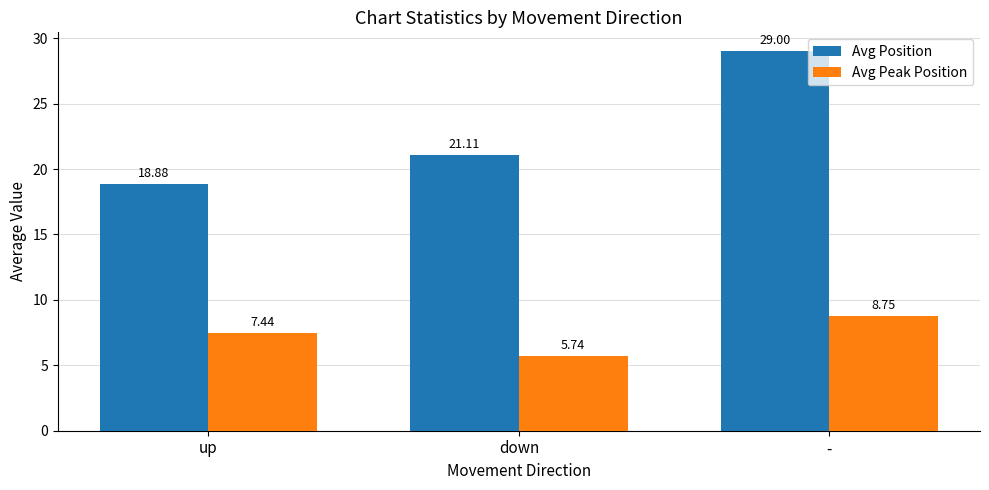

Count the number of data series in this chart.

2